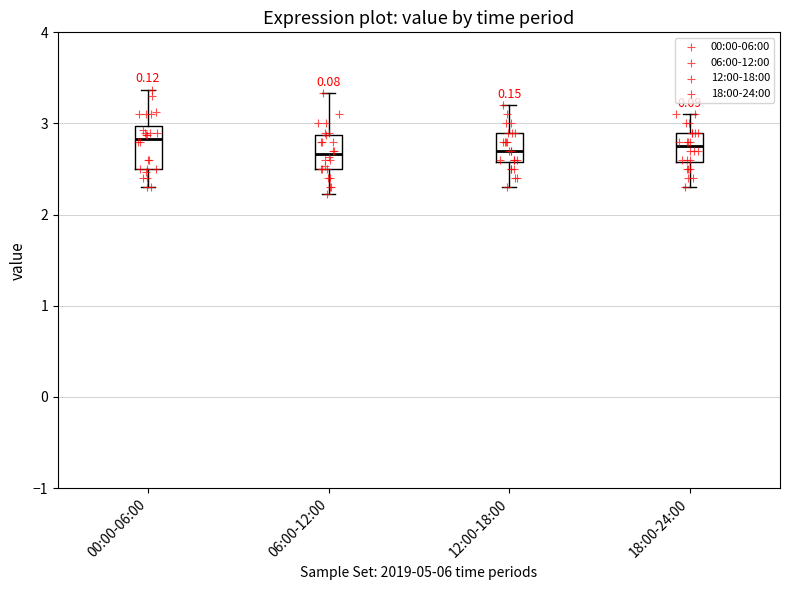

Where does the lower whisker of the box for 12:00-18:00 end on the y-axis? The values are not printed on the chart, so give them approximately, as read against the axis.

2.3